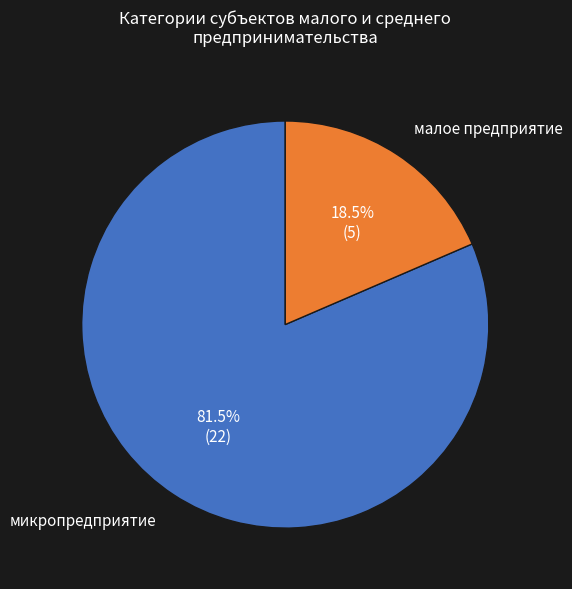

Between микропредприятие and малое предприятие, which is larger?

микропредприятие